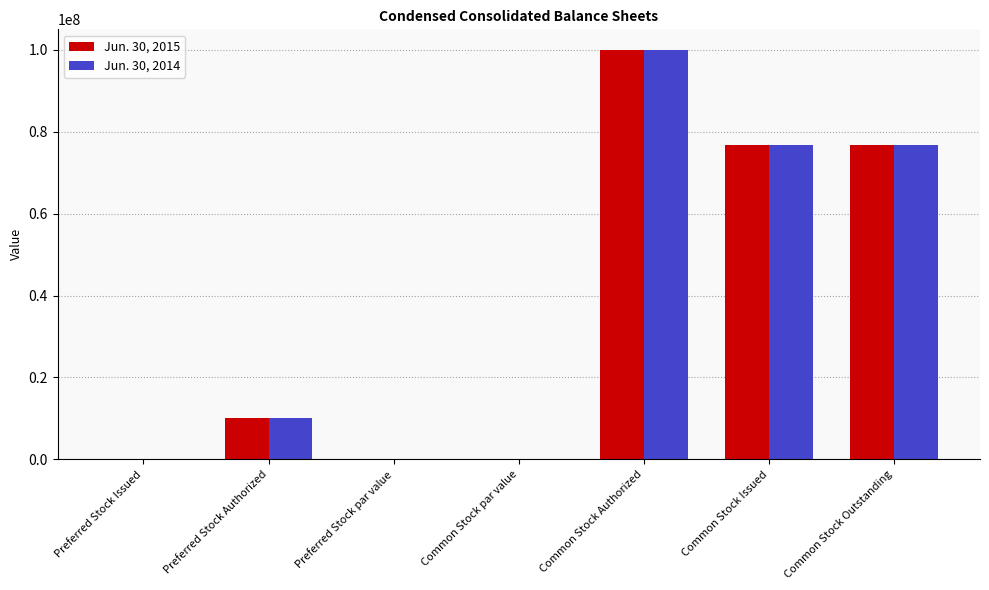

The Jun. 30, 2015 series shows 0 at Preferred Stock par value. True or false?

True